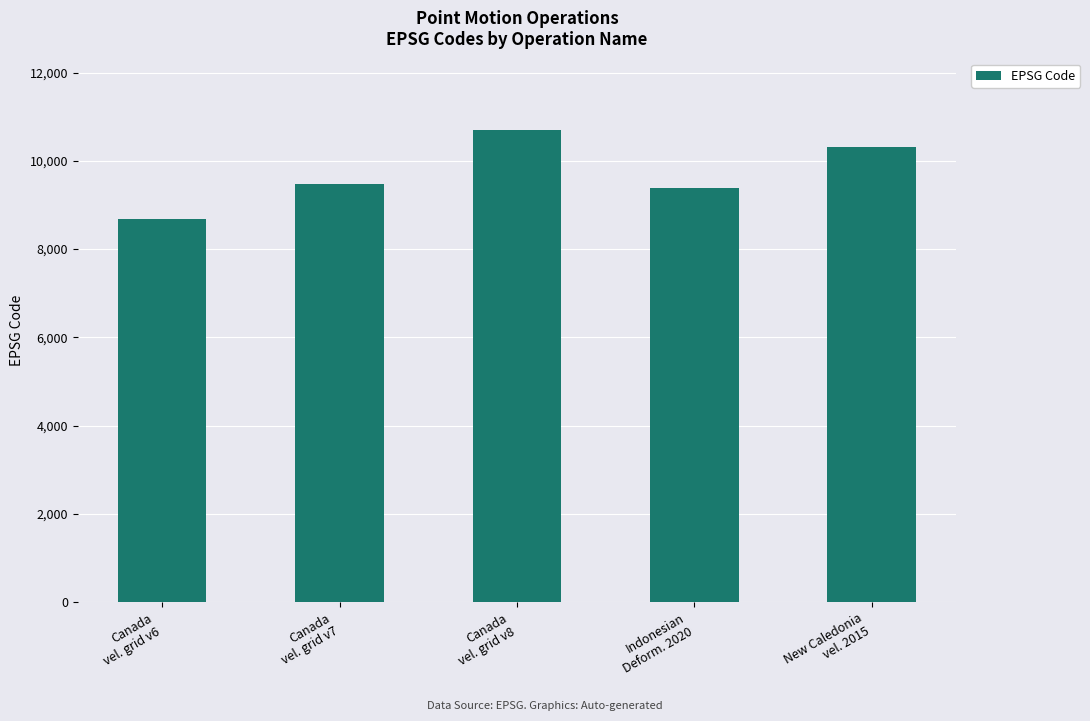

The value at Canada
vel. grid v6 is 15203. True or false?

False